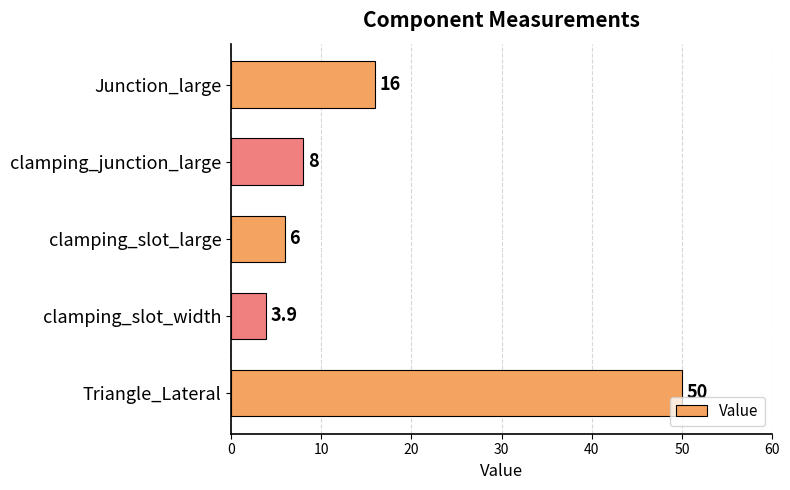

The value at Triangle_Lateral is 50.0. True or false?

True